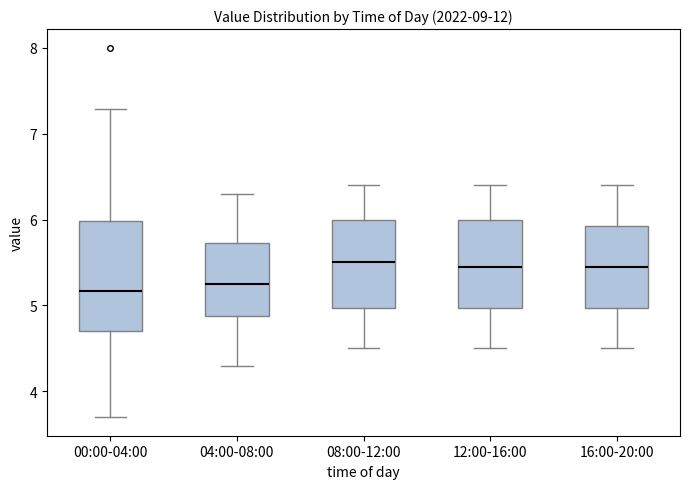

Where is the lower edge of the box for 08:00-12:00 on the y-axis? The values are not printed on the chart, so give them approximately, as read against the axis.

5.0